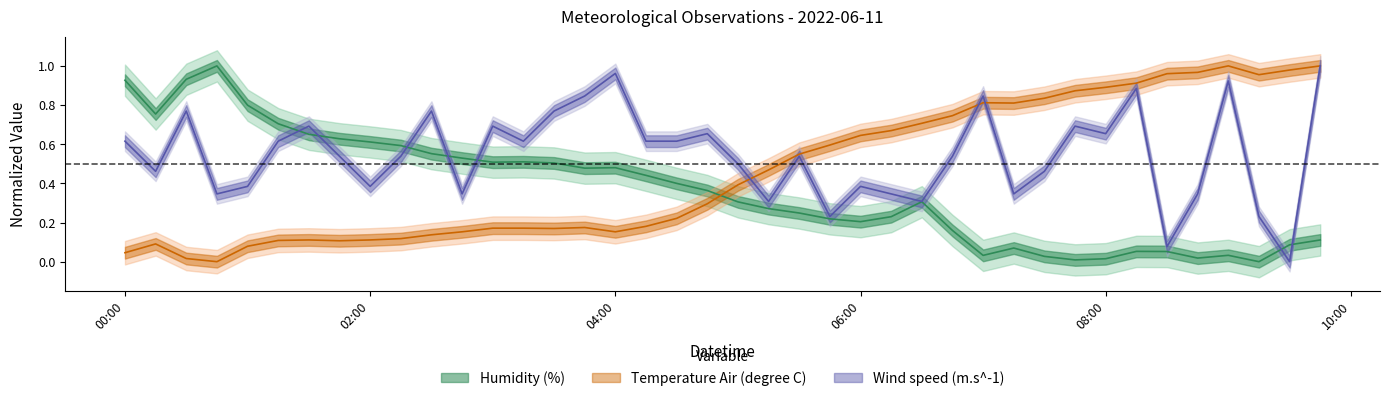

At which category does Humidity (%) reach its first local peak?

2022-06-11T00:45:00